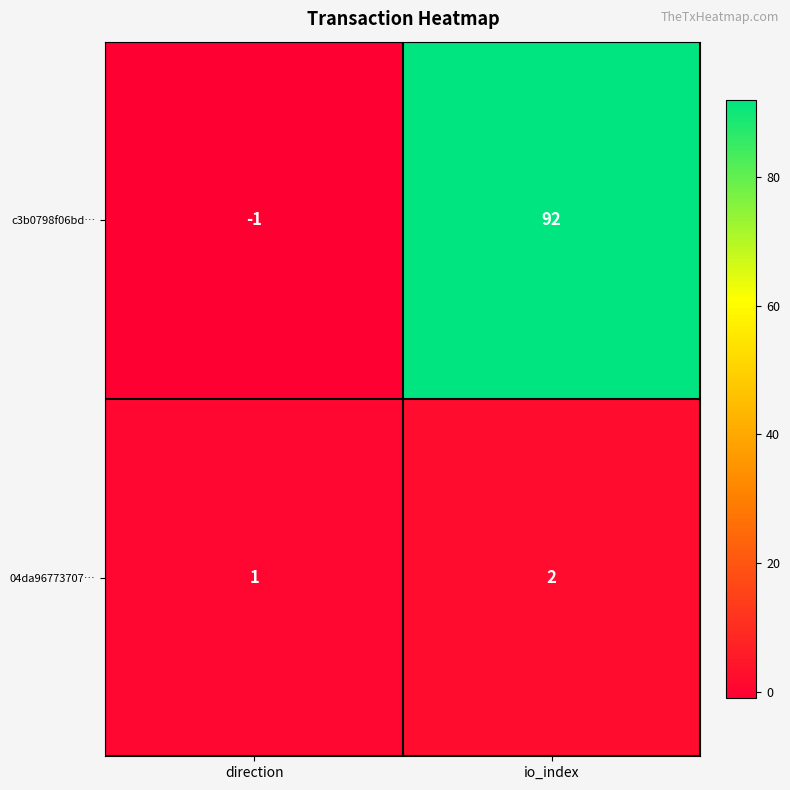

The 04da96773707… series shows 1 at direction. True or false?

True